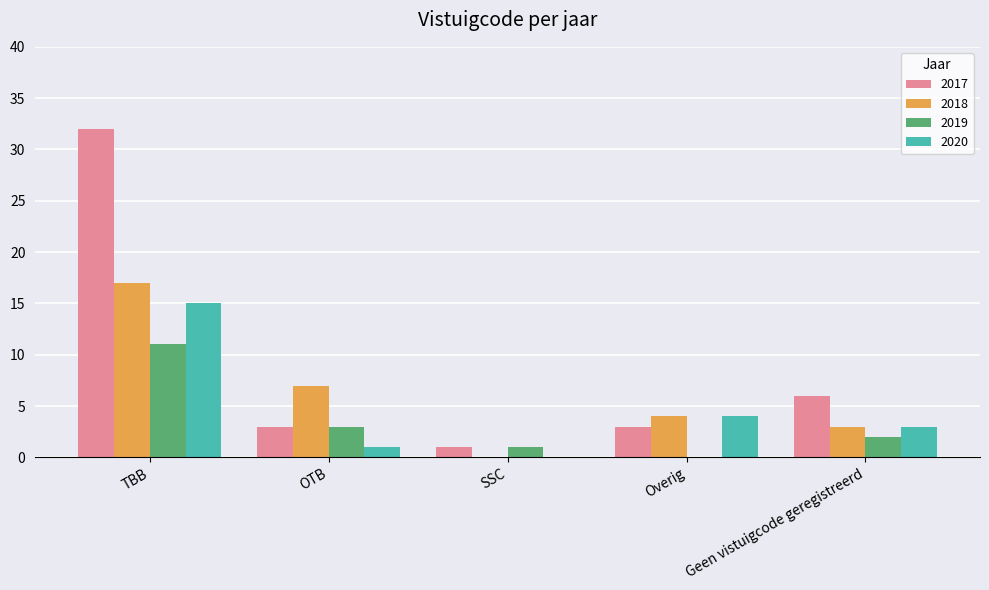

What is the sum of the 2018 values at OTB and Geen vistuigcode geregistreerd?

10